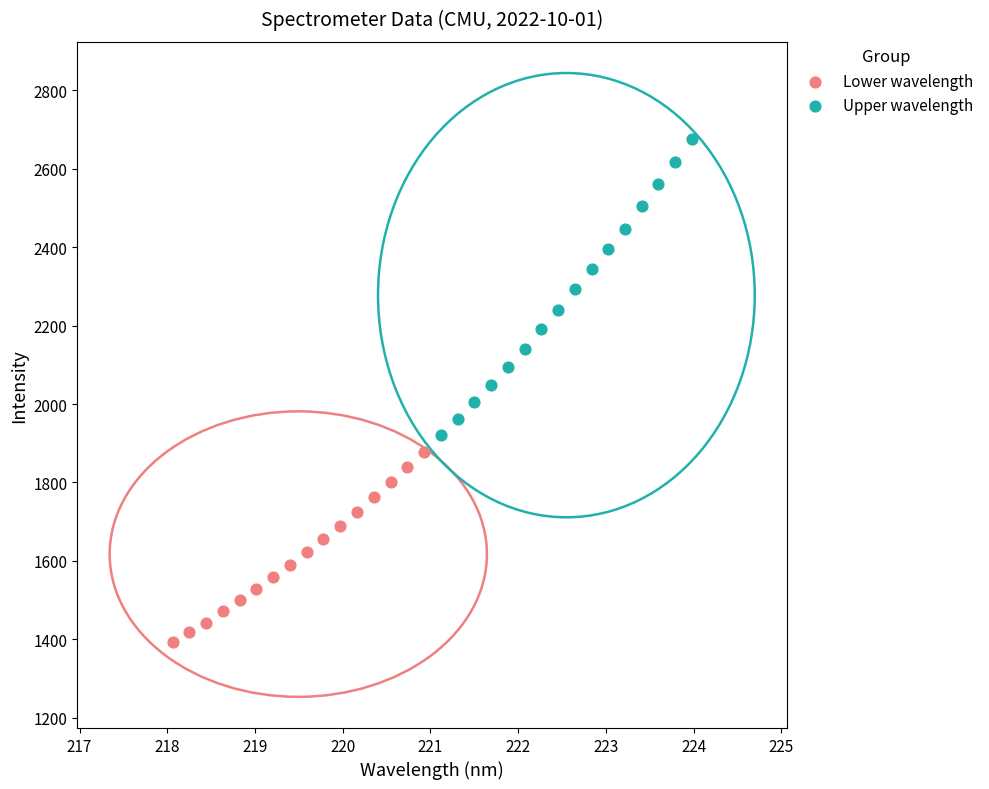

Which series has the largest Y range (max minus min)?

Upper wavelength